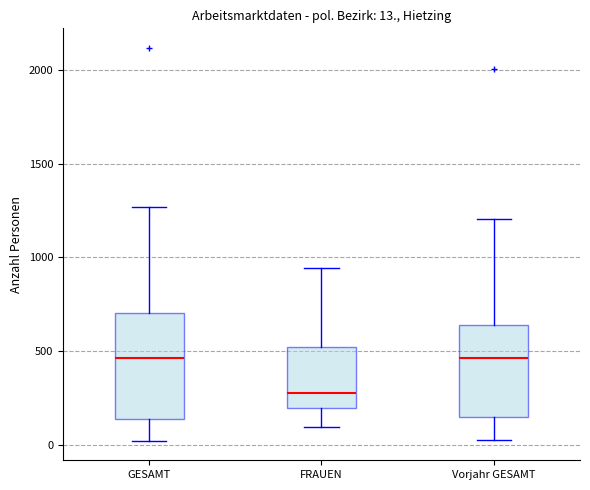

Comparing the boxes themselves (not the whiskers), which one is the tallest?

GESAMT